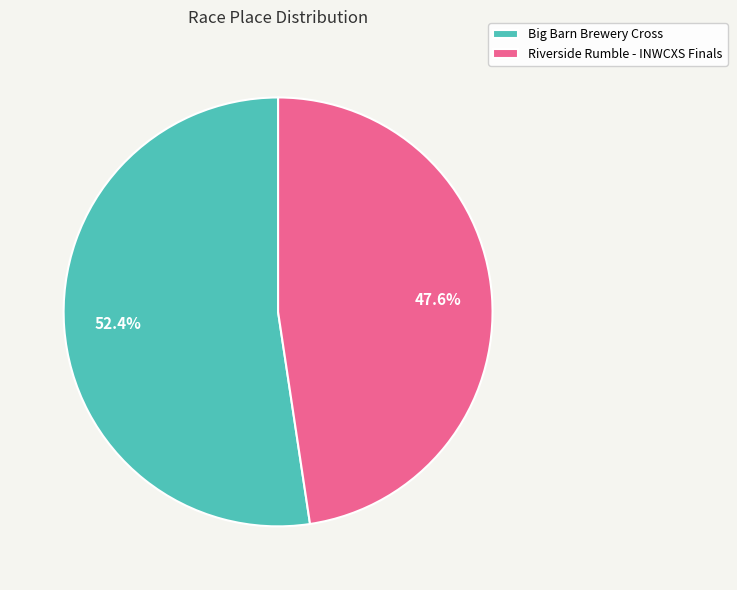

Is it true that Riverside Rumble - INWCXS Finals is 40% of the pie?

False